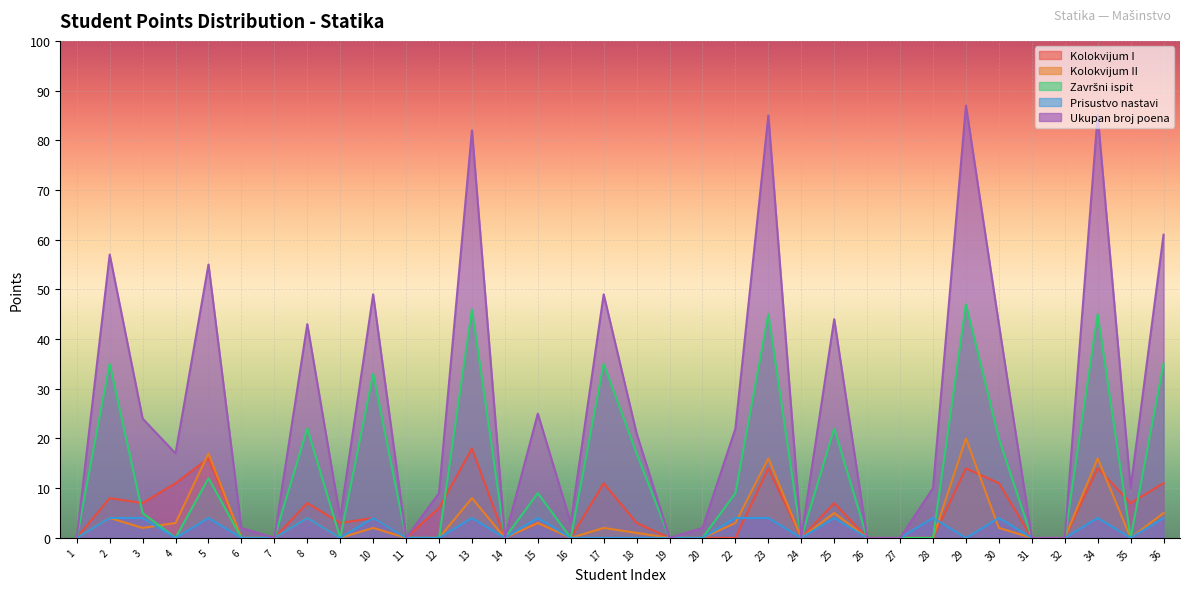

Rank the categories by Prisustvo nastavi value from lowest to highest.

1, 4, 6, 7, 9, 11, 12, 14, 16, 17, 18, 19, 20, 24, 26, 27, 29, 31, 32, 35, 2, 3, 5, 8, 10, 13, 15, 22, 23, 25, 28, 30, 34, 36